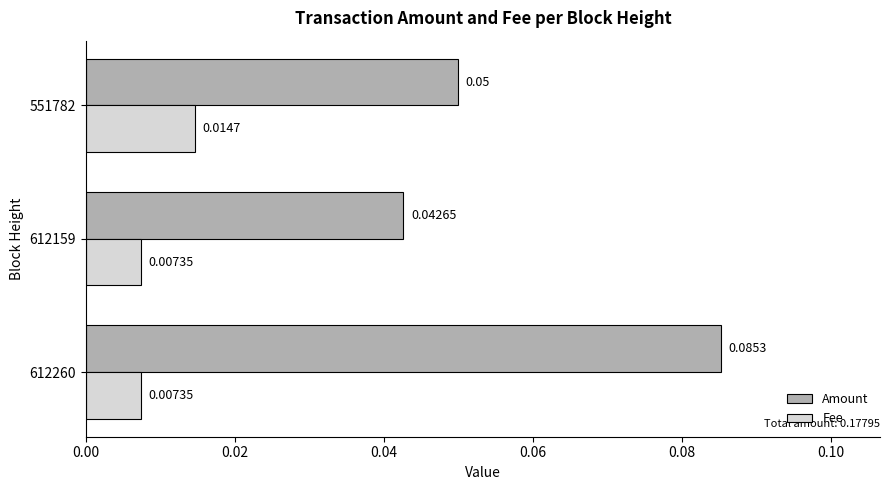

Rank the series by their maximum value, from highest to lowest.

Amount, Fee